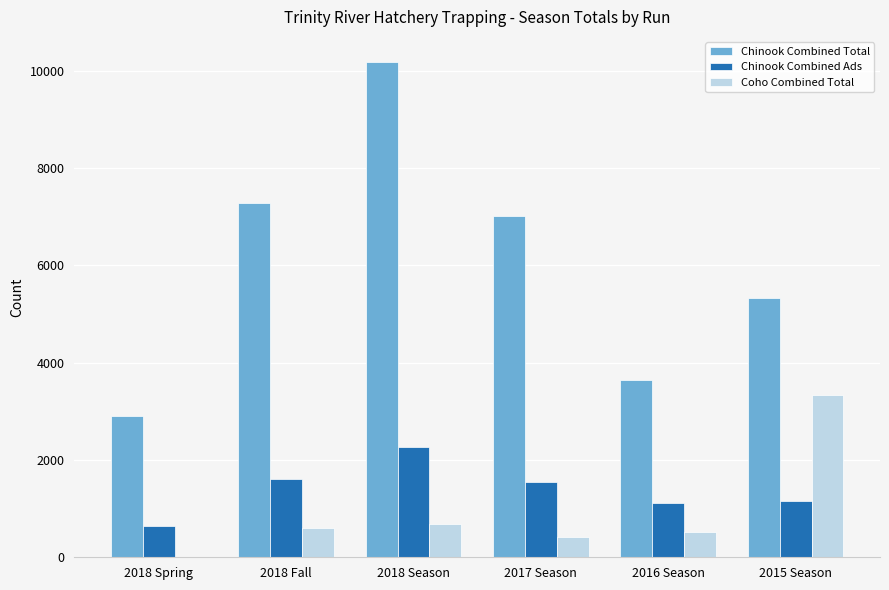

What is the maximum value shown in the chart?

10191